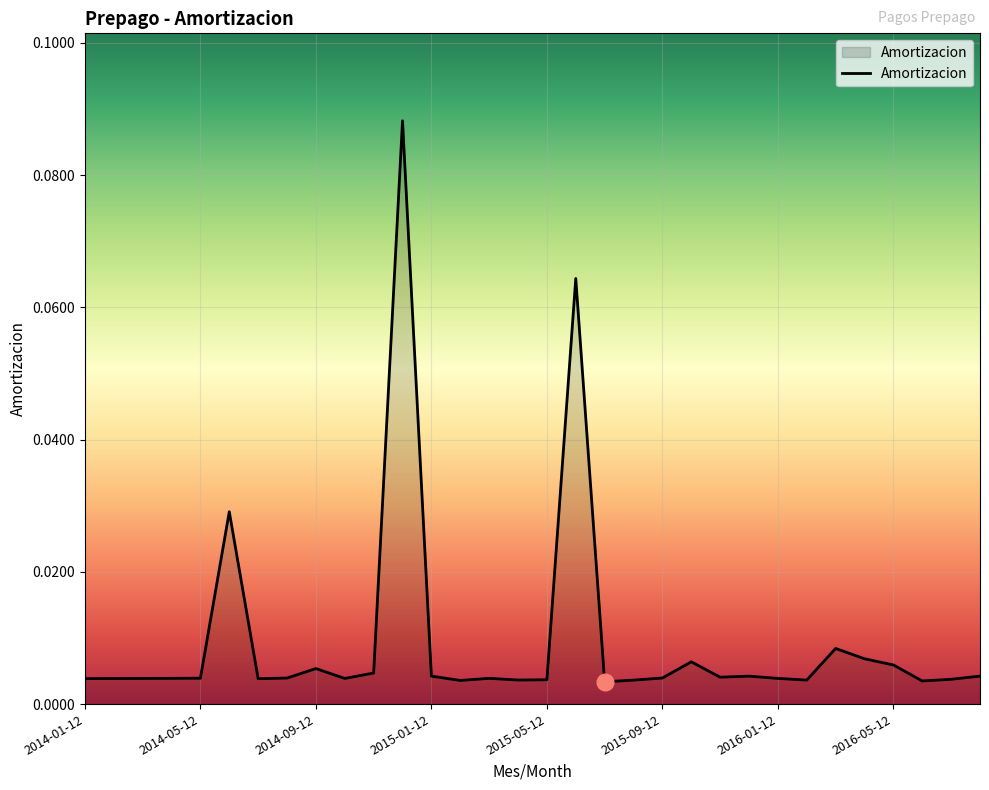

Reading right to left, transcribe all the data shown in this chart.

2016-08-12=0.0	2016-07-12=0.0	2016-06-12=0.0	2016-05-12=0.0	2016-04-12=0.0	2016-03-12=0.0	2016-02-12=0.0	2016-01-12=0.0	2015-12-12=0.0	2015-11-12=0.0	2015-10-12=0.0	2015-09-12=0.0	2015-08-12=0.0	2015-07-12=0.0	2015-06-12=0.1	2015-05-12=0.0	2015-04-12=0.0	2015-03-12=0.0	2015-02-12=0.0	2015-01-12=0.0	2014-12-12=0.1	2014-11-12=0.0	2014-10-12=0.0	2014-09-12=0.0	2014-08-12=0.0	2014-07-12=0.0	2014-06-12=0.0	2014-05-12=0.0	2014-04-12=0.0	2014-03-12=0.0	2014-02-12=0.0	2014-01-12=0.0